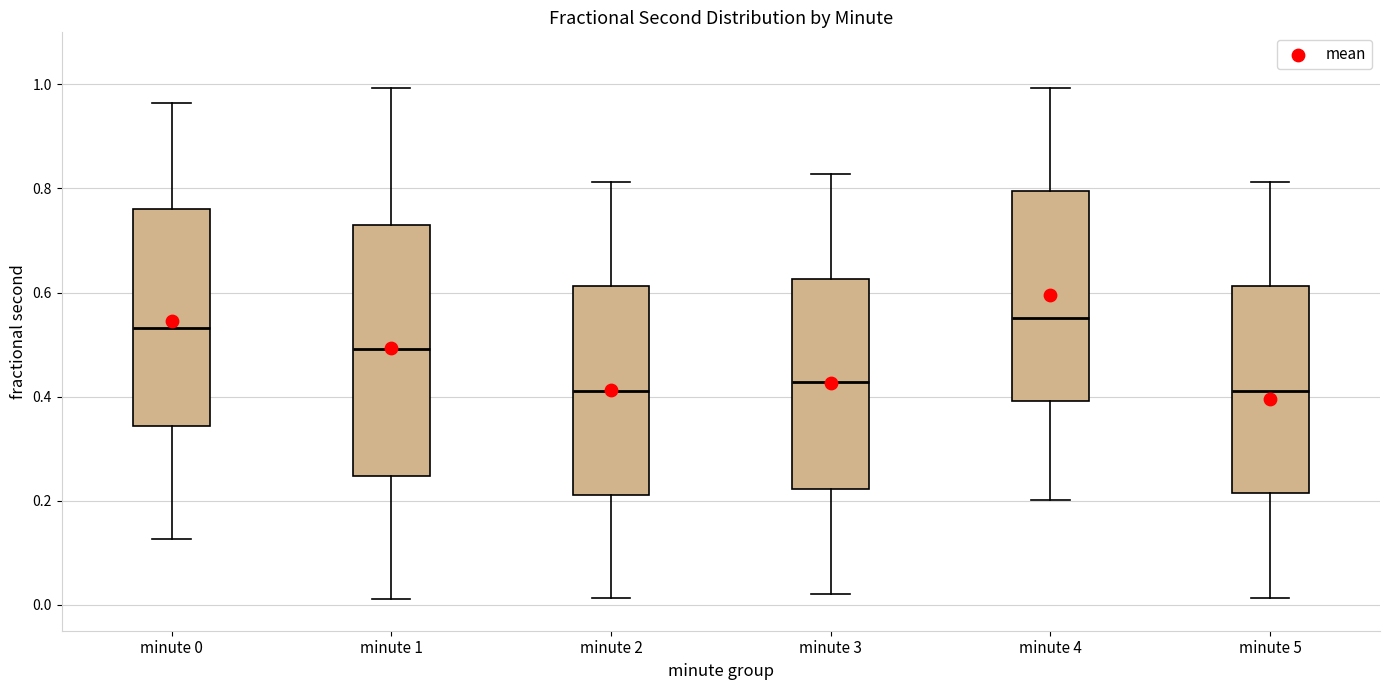

Reading left to right, read every box against the y-axis: the position of its median line, the range the box covers, and the ends of its whiskers. The values are not printed on the chart, so give them approximately, as read against the axis.

minute 0: median 0.54, box 0.34 to 0.76, whiskers 0.12 to 0.96
minute 1: median 0.50, box 0.24 to 0.72, whiskers 0.02 to 1.00
minute 2: median 0.42, box 0.22 to 0.62, whiskers 0.02 to 0.82
minute 3: median 0.42, box 0.22 to 0.62, whiskers 0.02 to 0.82
minute 4: median 0.56, box 0.40 to 0.80, whiskers 0.20 to 1.00
minute 5: median 0.42, box 0.22 to 0.62, whiskers 0.02 to 0.82